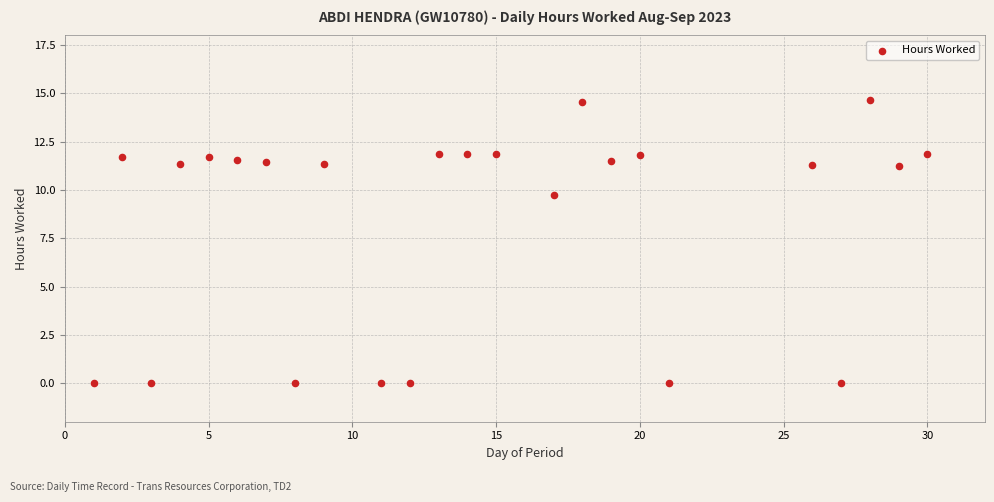

What is the range of Y values (max minus min)?

14.7